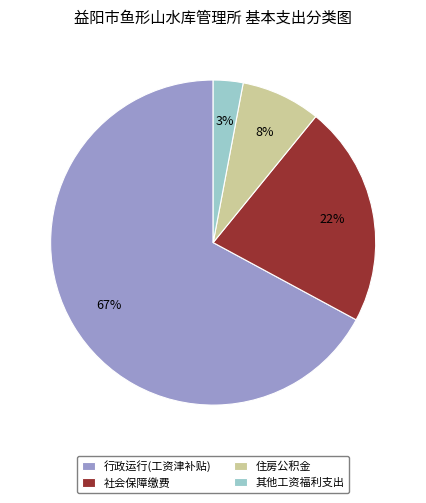

True or false: 住房公积金 accounts for 8% of the total.

True